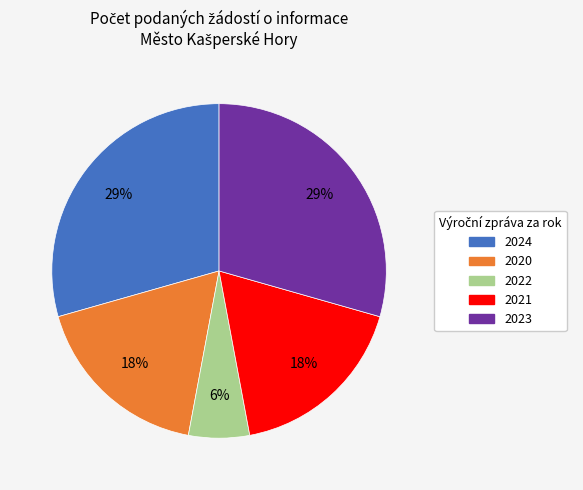

What percentage is the 2024 slice, to the nearest percent?

29%